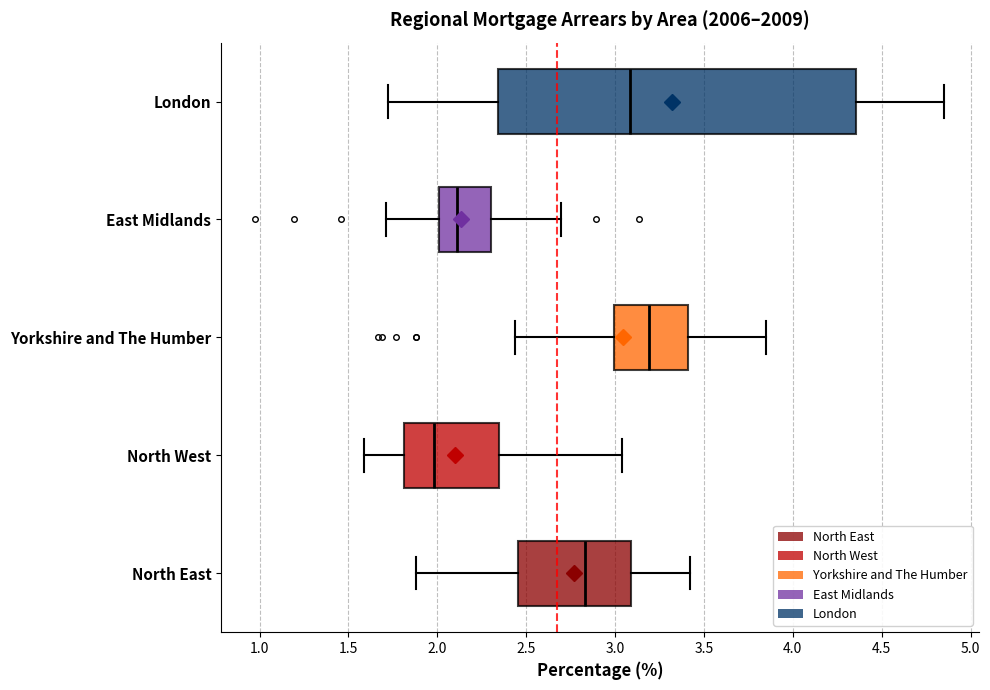

Reading bottom to top, transcribe this box plot: for each box, give where its median line is, the range the box spans, and where its two whiskers end, as read against the x-axis. The values are not printed on the chart, so give them approximately, as read against the axis.

North East: median 2.85, box 2.45 to 3.10, whiskers 1.90 to 3.40
North West: median 2.00, box 1.80 to 2.35, whiskers 1.60 to 3.05
Yorkshire and The Humber: median 3.20, box 3.00 to 3.40, whiskers 2.45 to 3.85
East Midlands: median 2.10, box 2.00 to 2.30, whiskers 1.70 to 2.70
London: median 3.10, box 2.35 to 4.35, whiskers 1.70 to 4.85